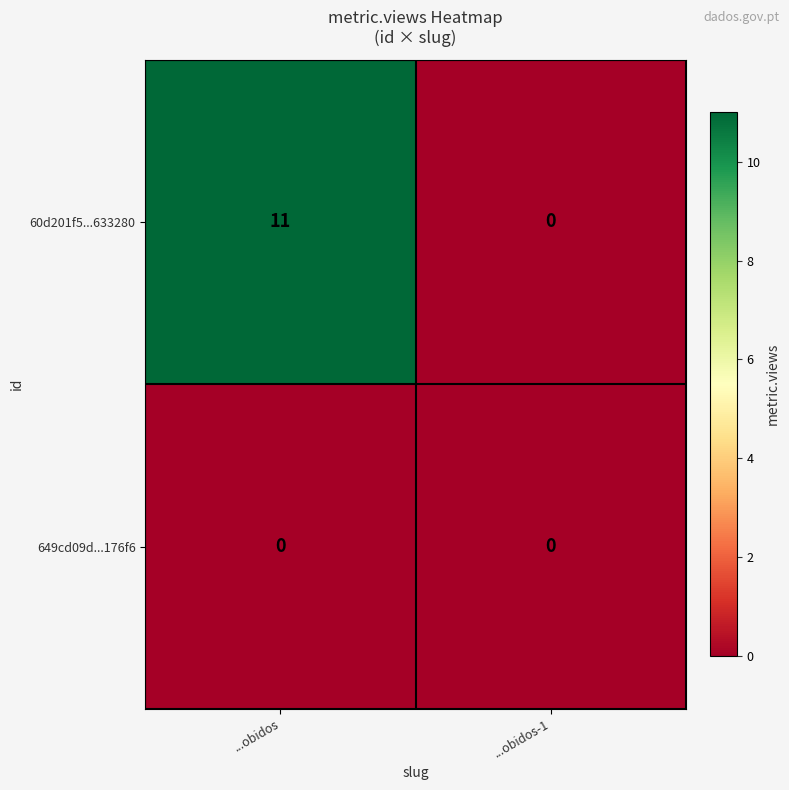

Reading left to right, transcribe all the data shown in this chart.

60d201f5...633280: 11	0
649cd09d...176f6: 0	0